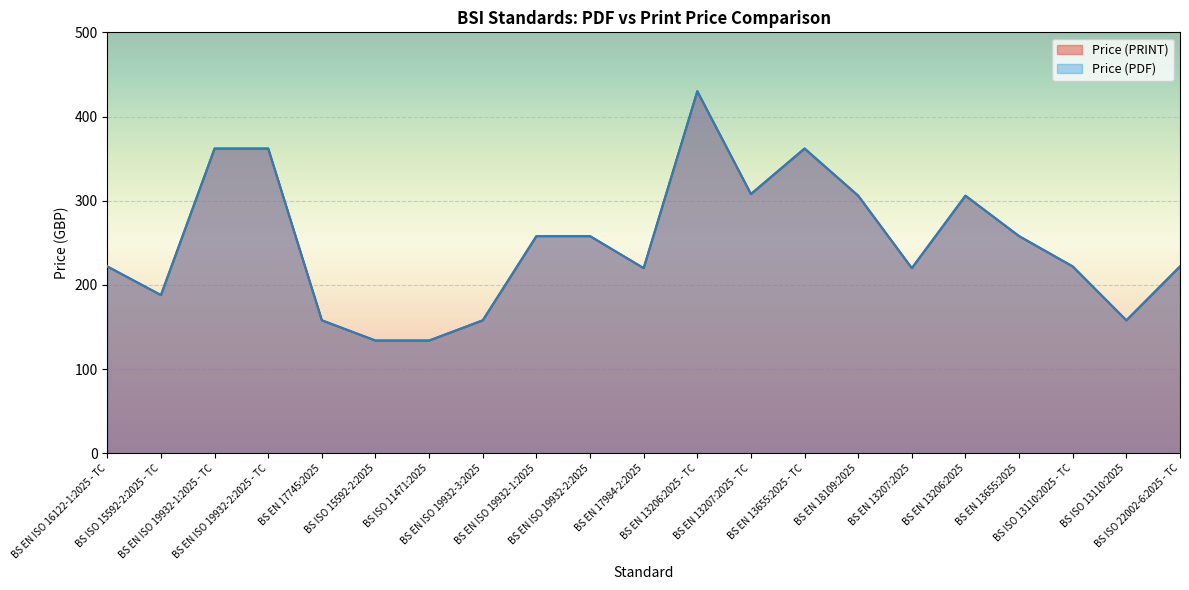

True or false: Price (PRINT) has a value of 641 at BS EN ISO 19932-2:2025 - TC.

False